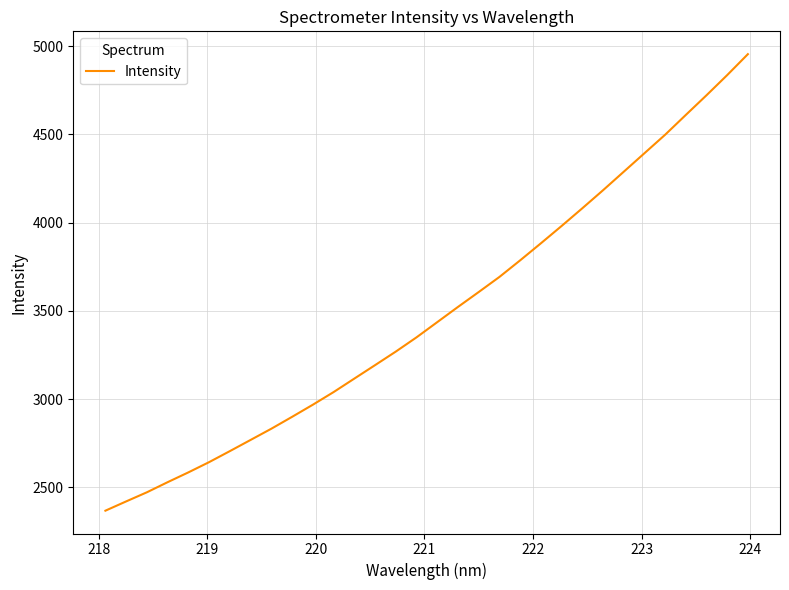

What is the minimum value shown in the chart?

2367.6